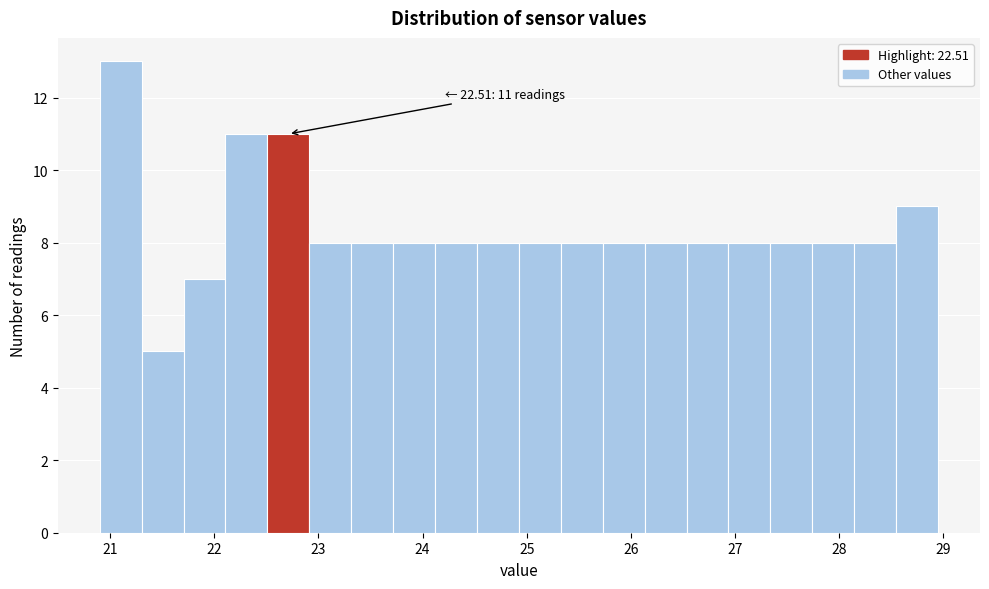

Over which range of the x-axis is the bar tallest?

20.9 to 21.3